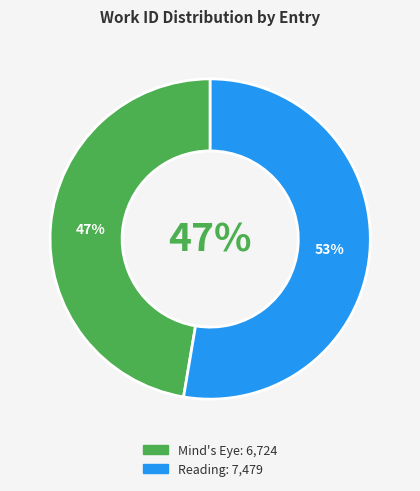

To the nearest percent, what percentage of the pie is MASINISSIA (Mind's Eye)?

47%